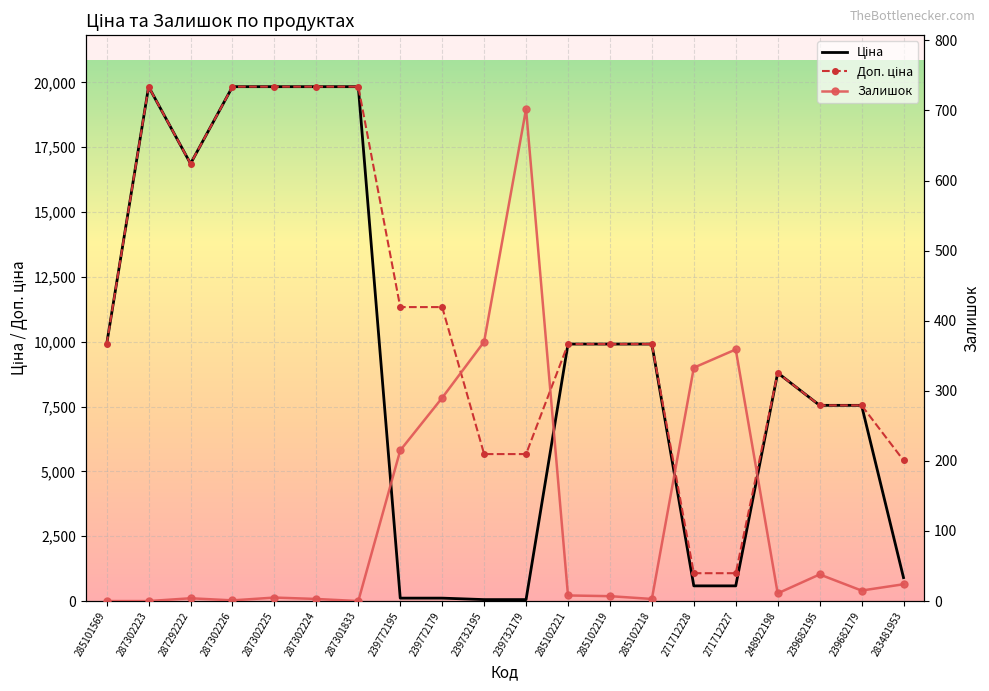

How many lines are shown in the chart?

3